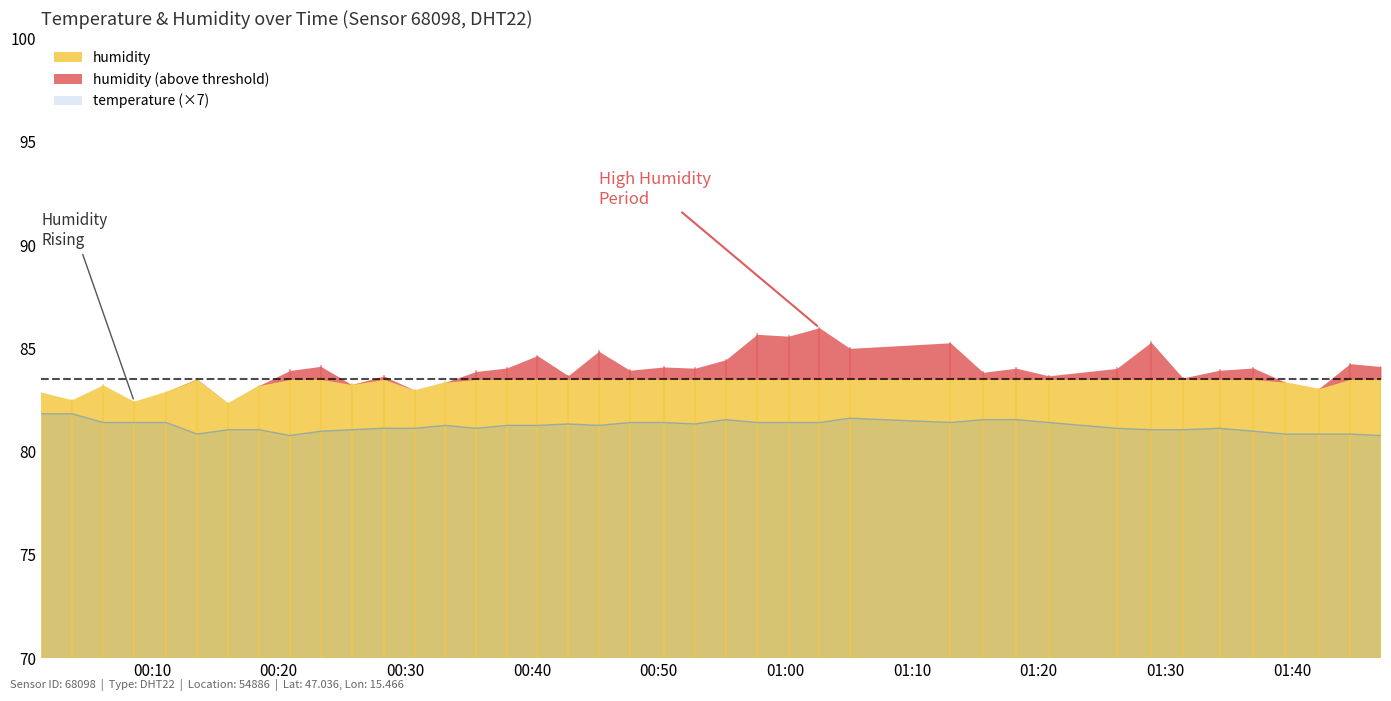

Rank the categories by value from highest to lowest.

2022-10-16T00:01:15, 2022-10-16T00:03:42, 2022-10-16T01:05:06, 2022-10-16T00:55:18, 2022-10-16T01:15:37, 2022-10-16T01:18:14, 2022-10-16T00:06:09, 2022-10-16T00:08:35, 2022-10-16T00:11:06, 2022-10-16T00:47:43, 2022-10-16T00:50:24, 2022-10-16T00:57:46, 2022-10-16T01:00:15, 2022-10-16T01:02:41, 2022-10-16T01:13:02, 2022-10-16T01:20:48, 2022-10-16T00:42:51, 2022-10-16T00:52:52, 2022-10-16T00:33:09, 2022-10-16T00:38:00, 2022-10-16T00:40:25, 2022-10-16T00:45:16, 2022-10-16T00:28:18, 2022-10-16T00:30:44, 2022-10-16T00:35:35, 2022-10-16T01:26:10, 2022-10-16T01:34:17, 2022-10-16T00:16:00, 2022-10-16T00:18:26, 2022-10-16T00:25:45, 2022-10-16T01:28:53, 2022-10-16T01:31:23, 2022-10-16T00:23:19, 2022-10-16T01:36:57, 2022-10-16T00:13:33, 2022-10-16T01:39:29, 2022-10-16T01:42:07, 2022-10-16T01:44:35, 2022-10-16T00:20:53, 2022-10-16T01:47:02